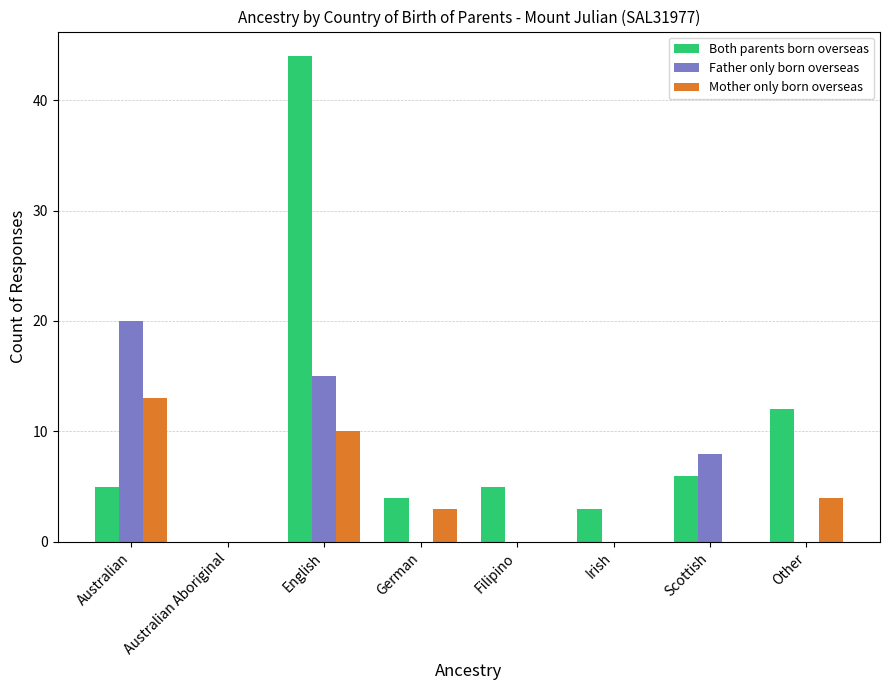

What value does the Mother only born overseas series have at Australian?

13